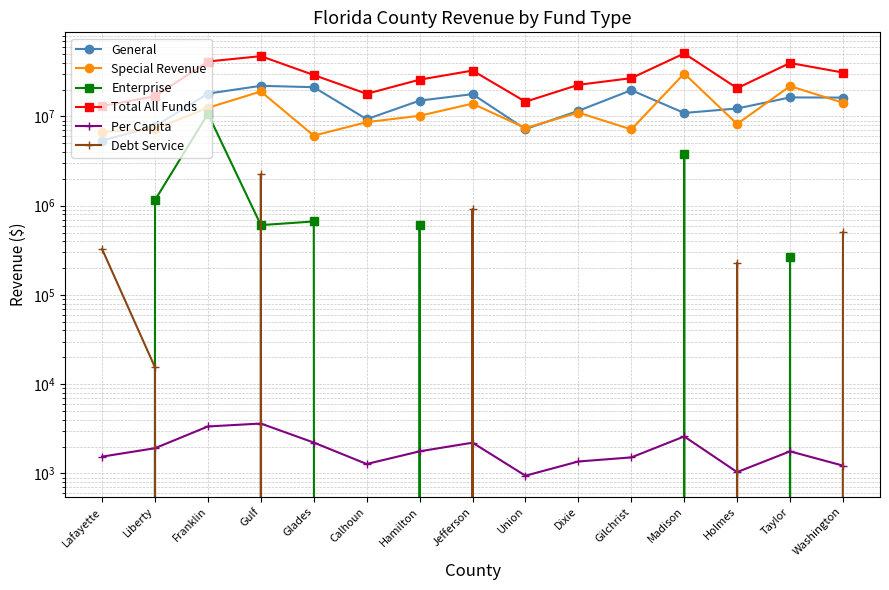

Is it true that General equals 21275914.0 at Glades?

True